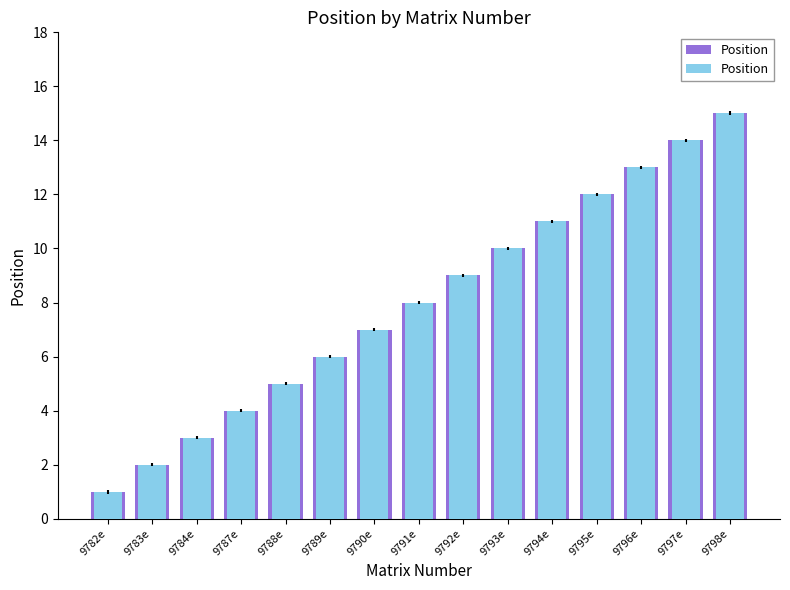

Where does the data first go above 8?

9792e